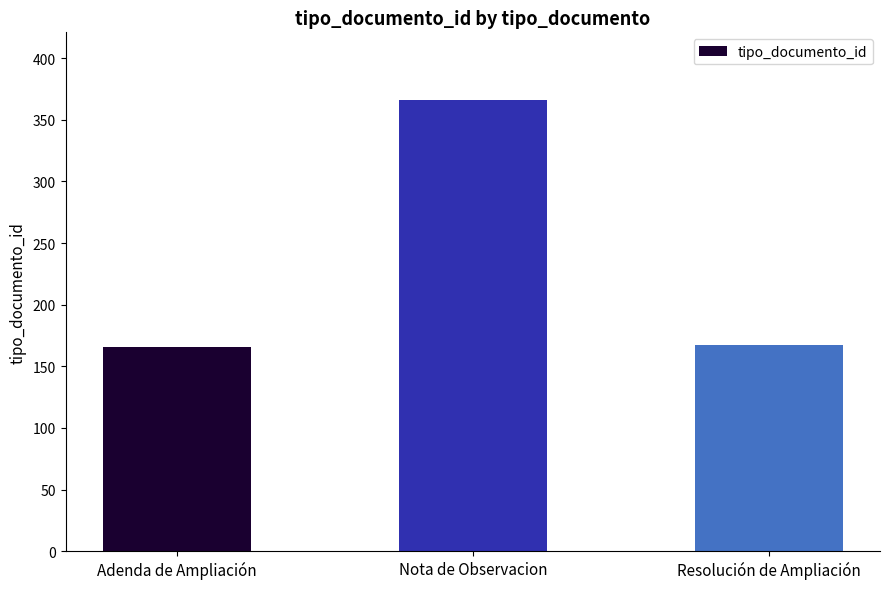

What is the difference between the maximum and minimum values?

200